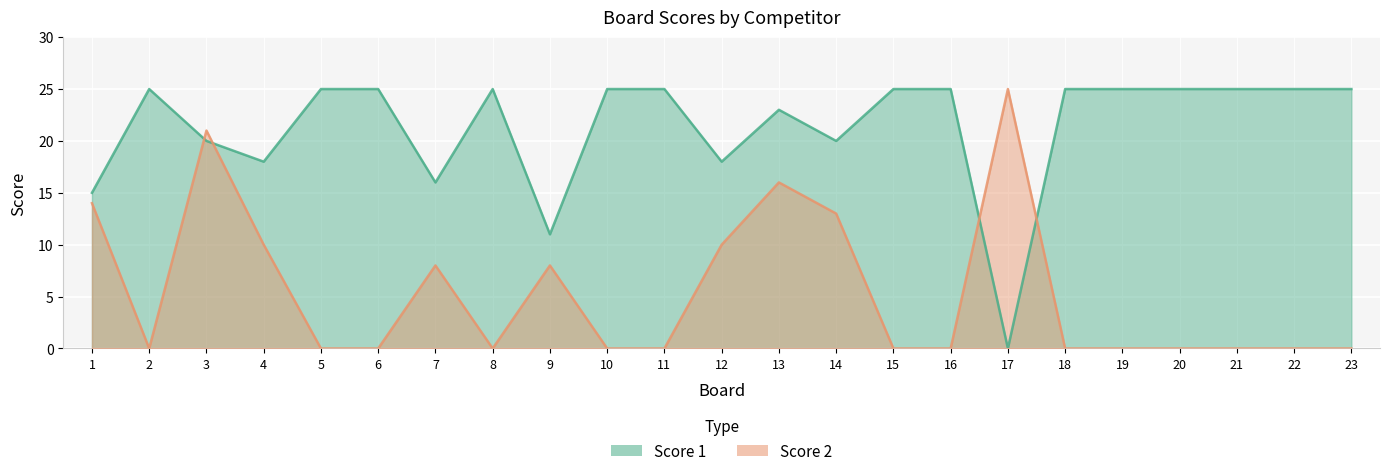

What is the value of the Score 1 point at the 20th from the left?

25